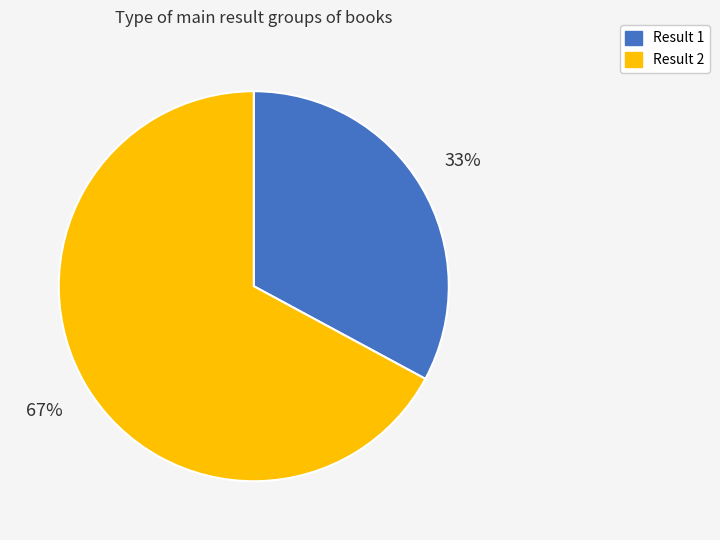

To the nearest percent, what is the average slice percentage?

50%